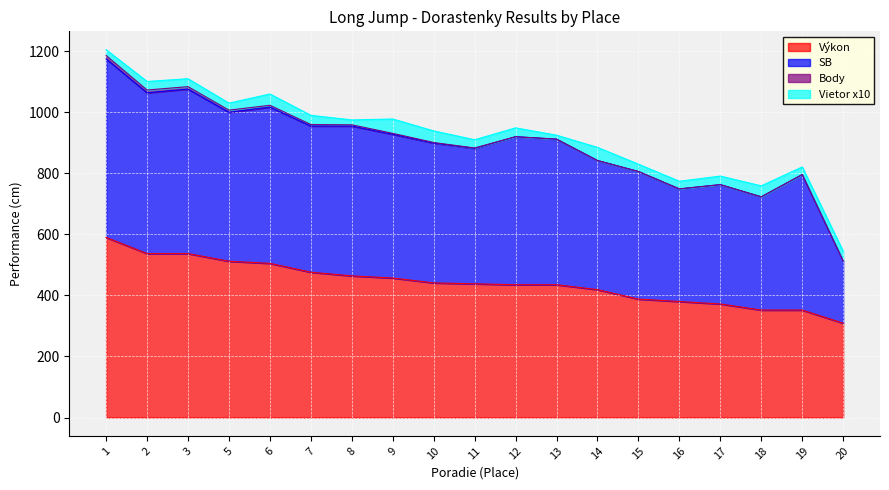

What are all the series names shown in the legend?

Výkon, SB, Body, Vietor x10